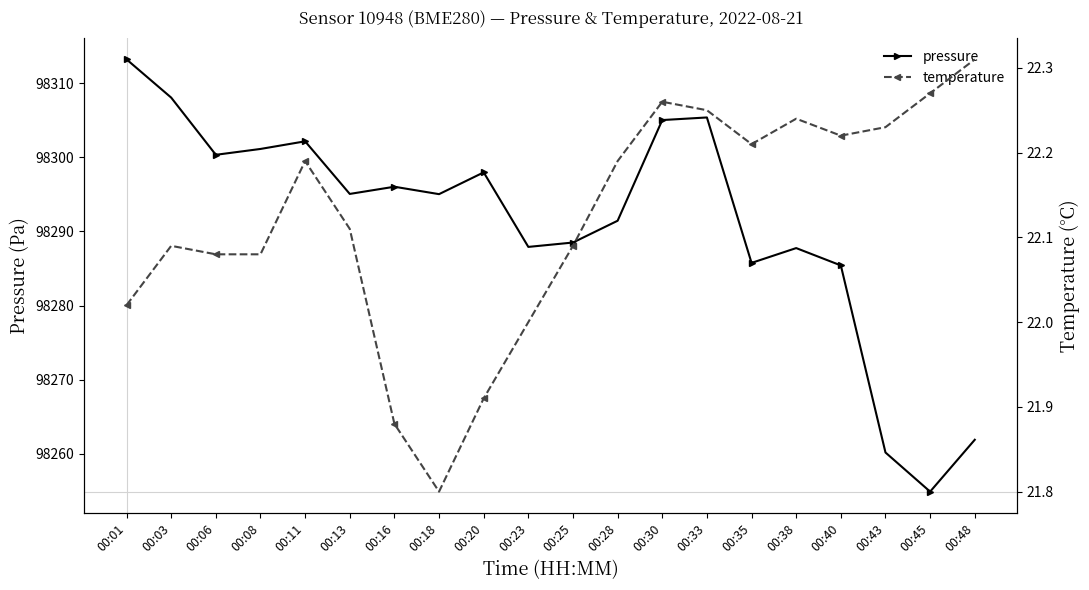

Reading left to right, transcribe all the data shown in this chart.

pressure: 98313.2	98308.1	98300.3	98301.1	98302.2	98295.1	98296.0	98295.0	98298.0	98287.9	98288.5	98291.4	98305.0	98305.4	98285.8	98287.8	98285.4	98260.2	98254.9	98261.9
temperature: 22.0	22.1	22.1	22.1	22.2	22.1	21.9	21.8	21.9	22.0	22.1	22.2	22.3	22.2	22.2	22.2	22.2	22.2	22.3	22.3